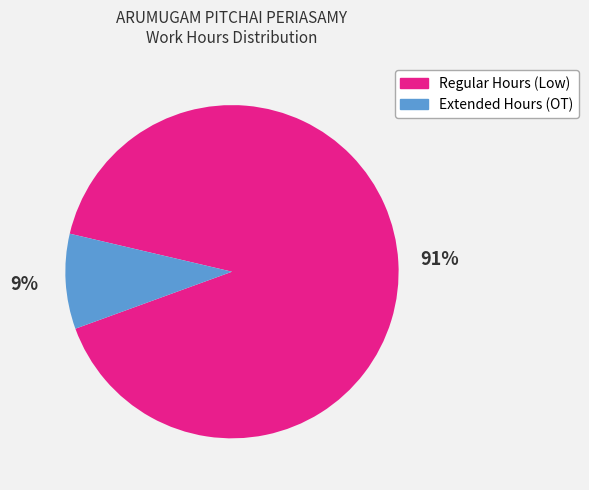

To the nearest percent, what portion does Regular Hours (Low) represent?

91%